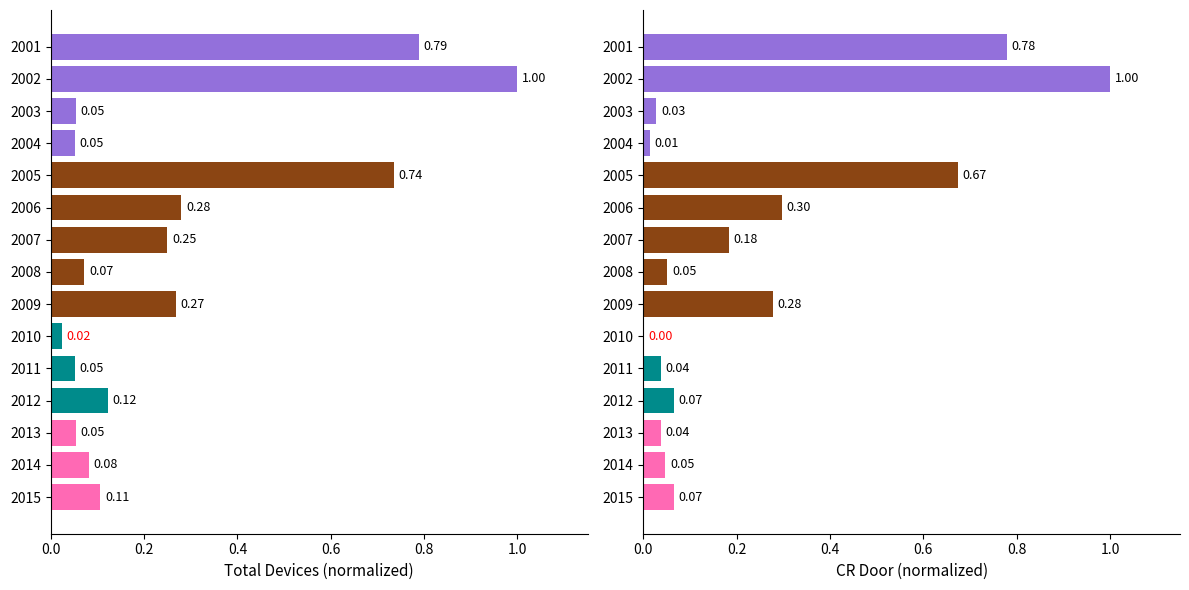

What are all the series names shown in the legend?

Total Devices, CR Door